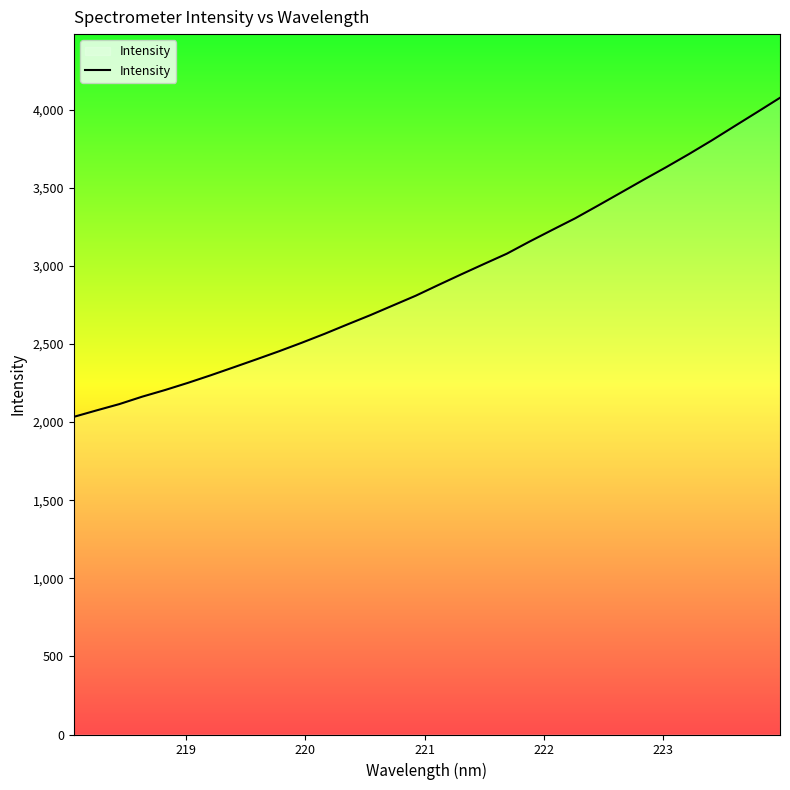

What is the difference between the maximum and minimum values?

2042.9